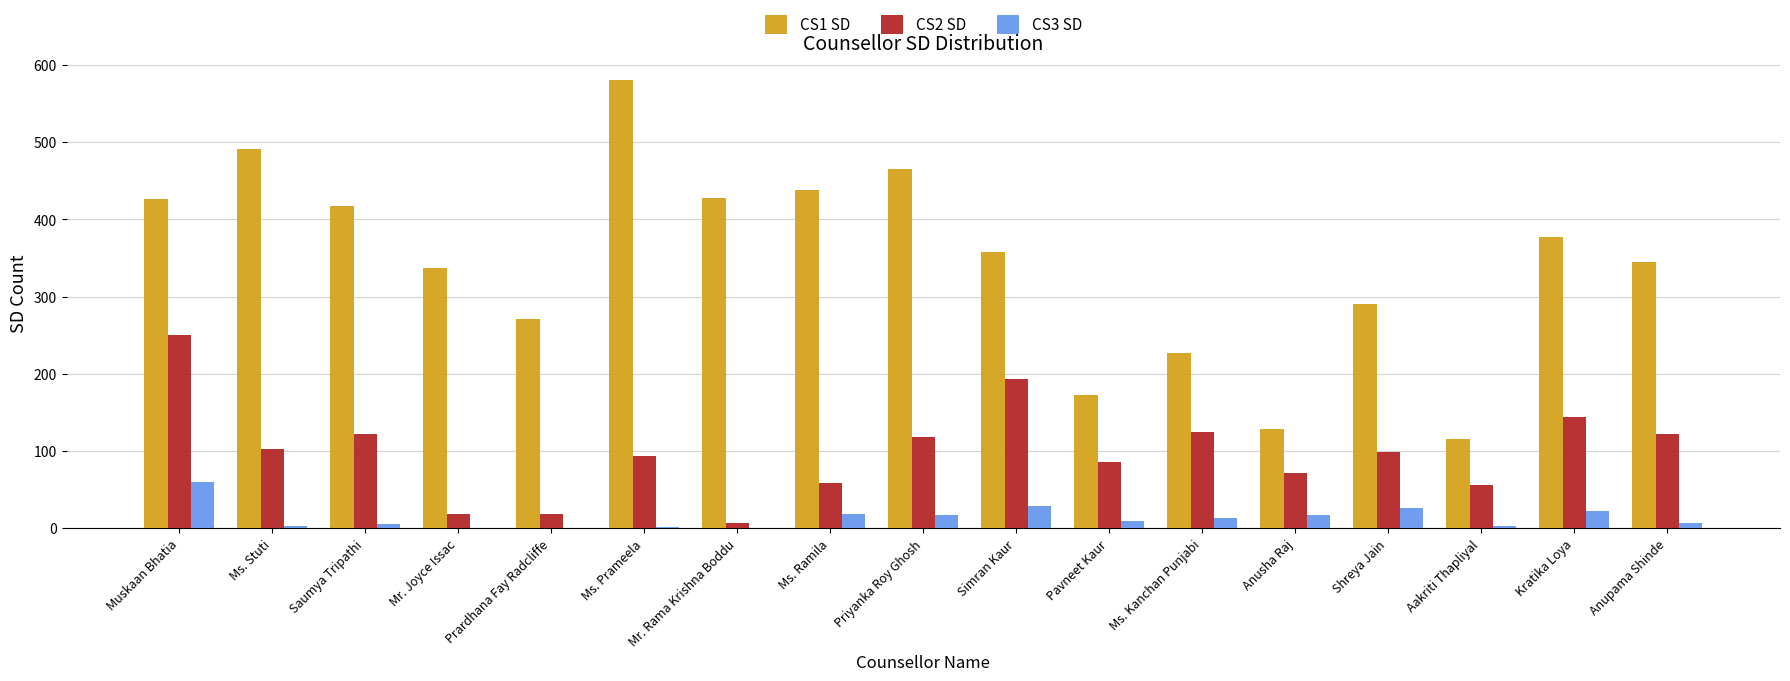

How many groups of bars are there?

17